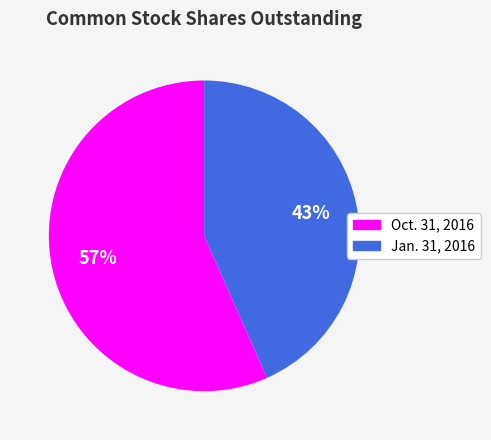

Which slice represents more than half of the pie?

Oct. 31, 2016